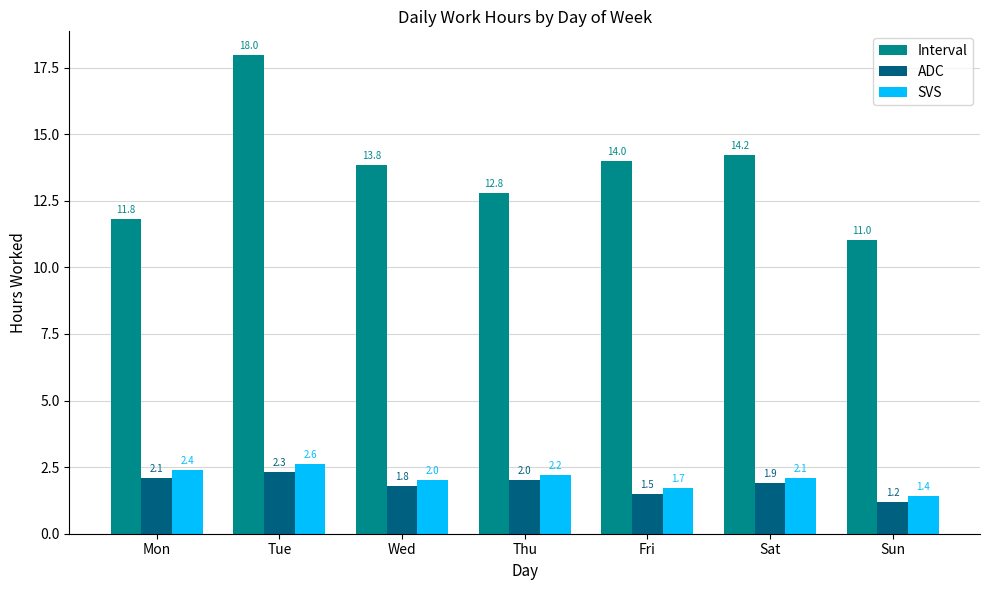

List the series in order of their peak value, lowest first.

ADC, SVS, Interval